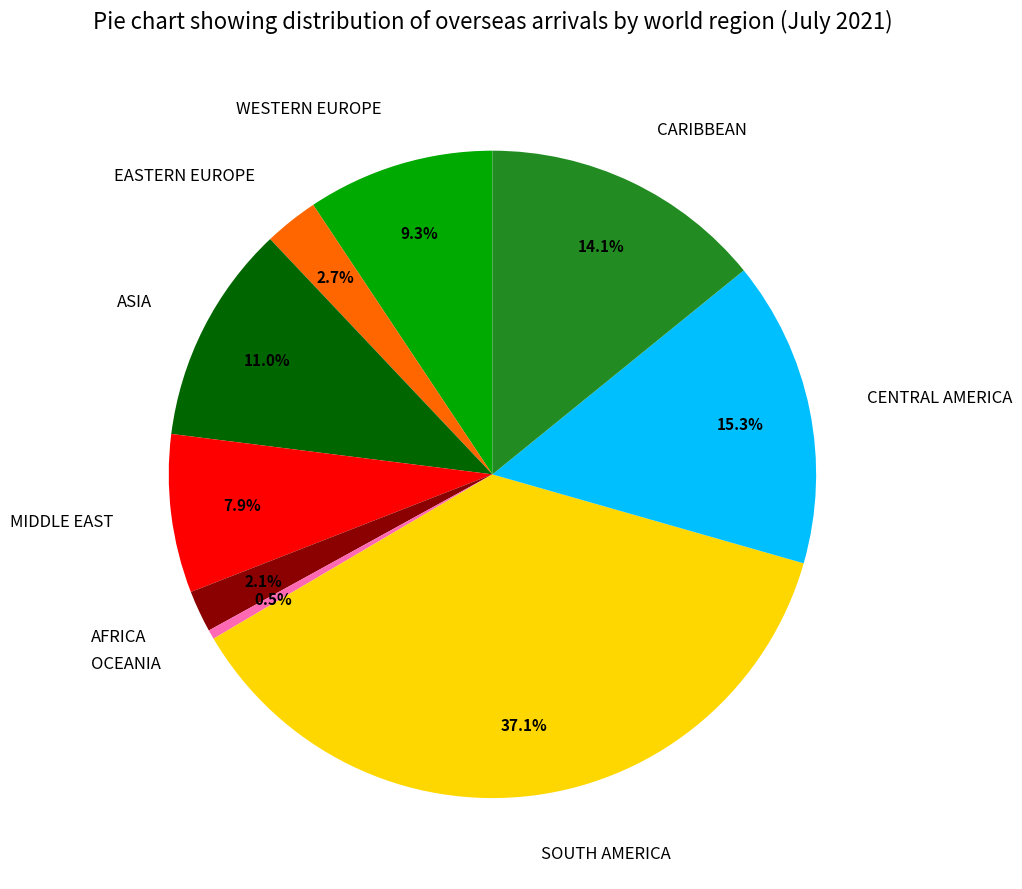

Count the number of slices in the pie.

9